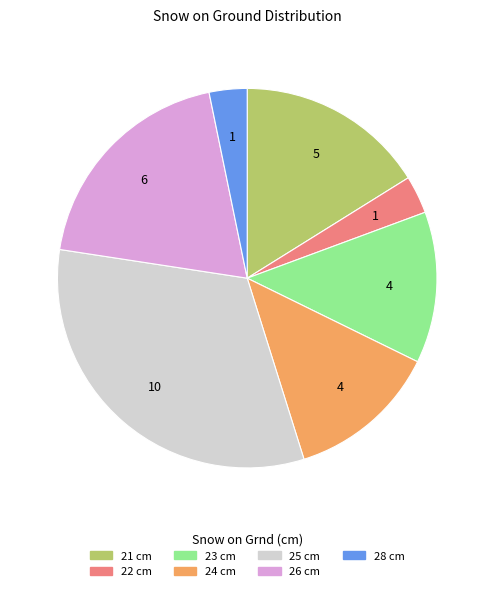

How many slices are in this pie chart?

7